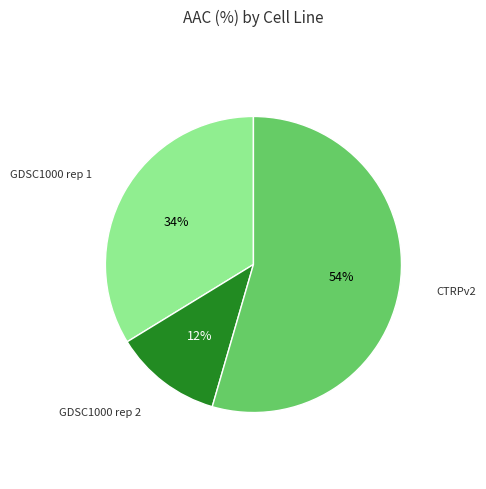

Count the number of slices in the pie.

3